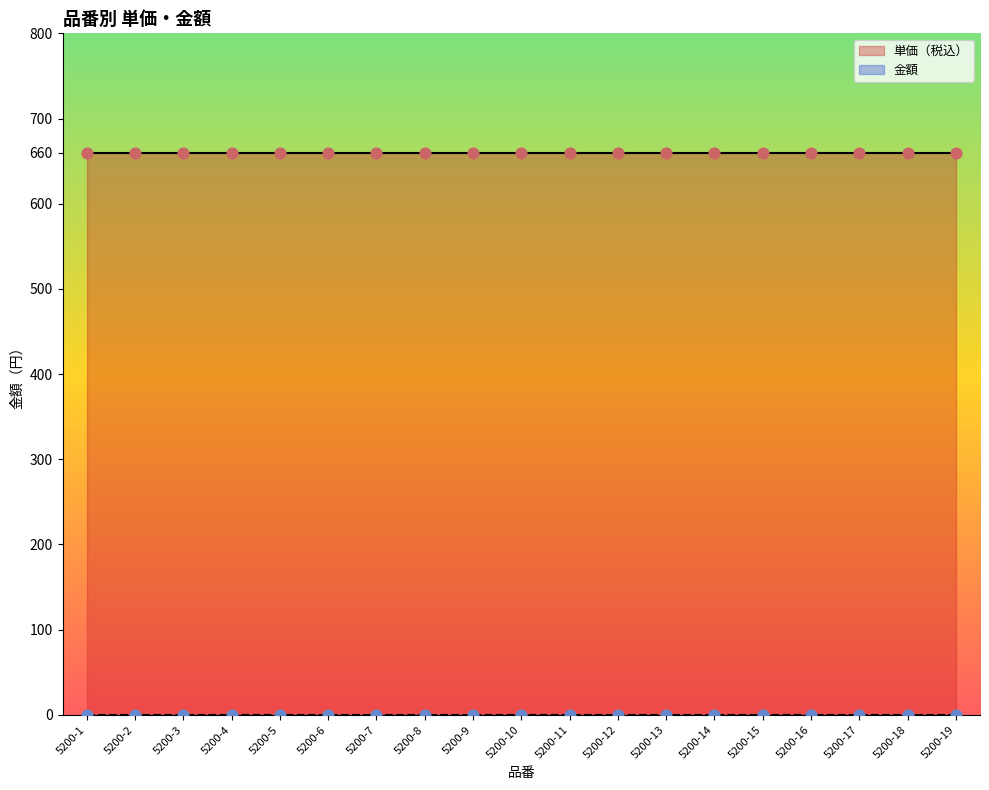

Which series reaches the minimum Y coordinate?

金額